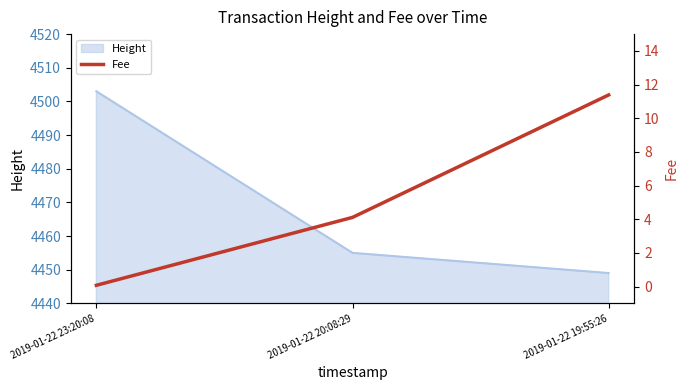

What value does the data have at 2019-01-22 19:55:26?

11.4